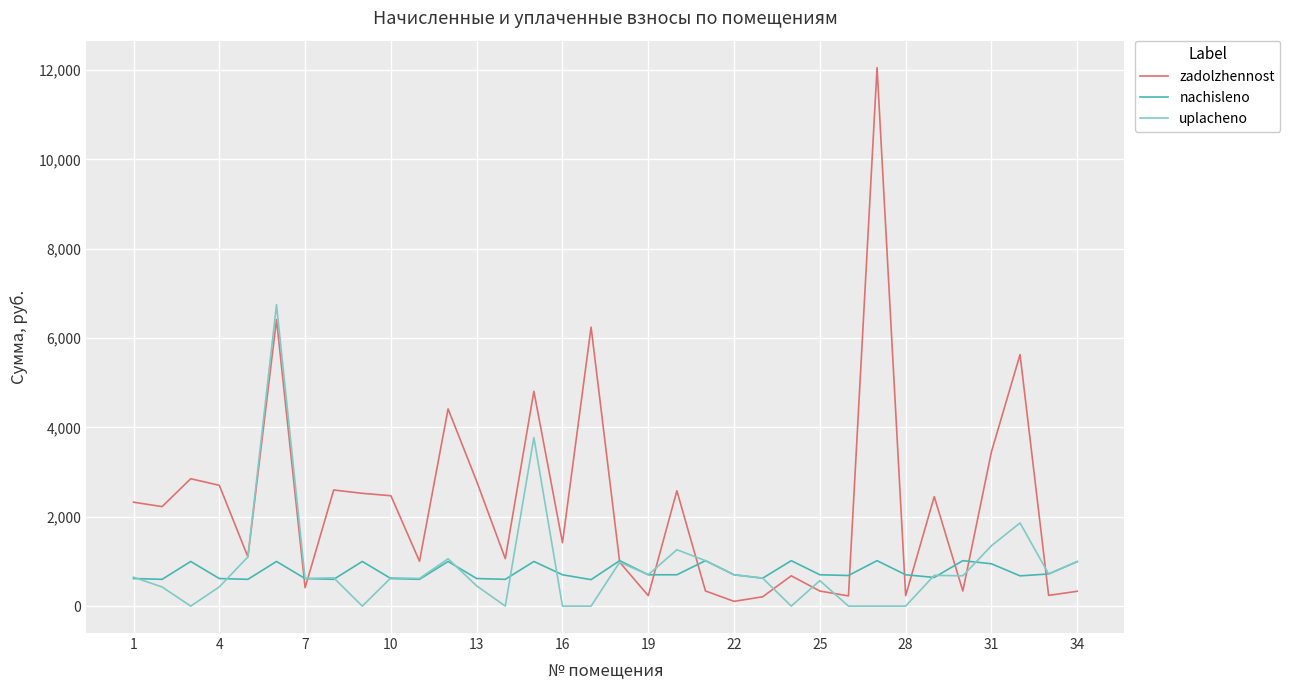

After their last crossing, which series has the higher values: uplacheno or zadolzhennost?

uplacheno